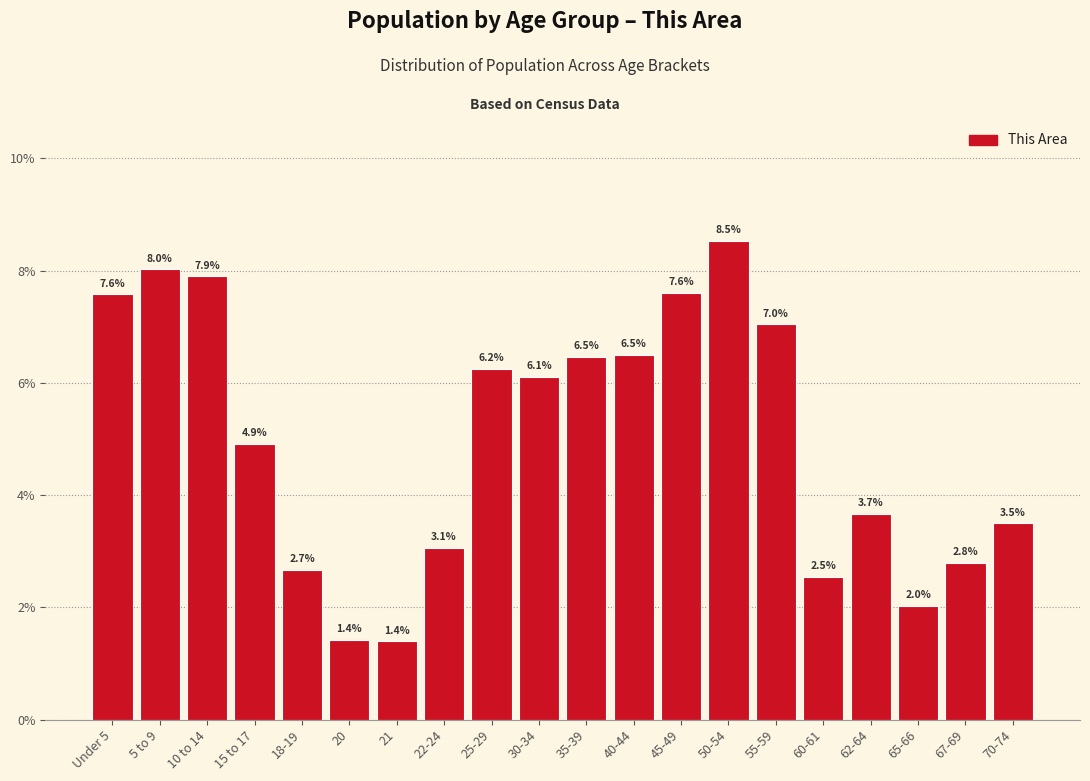

Reading left to right, list all the values displayed in this chart.

7.6	8.0	7.9	4.9	2.7	1.4	1.4	3.1	6.2	6.1	6.5	6.5	7.6	8.5	7.0	2.5	3.7	2.0	2.8	3.5